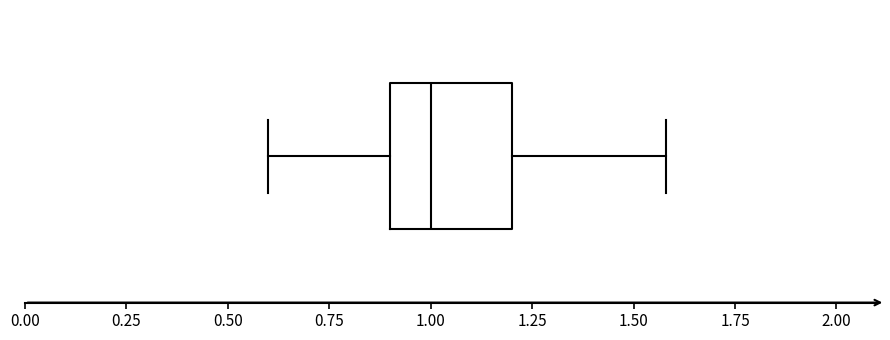

Transcribe this box plot: give where the median line is, the range the box spans, and where the two whiskers end, as read against the x-axis. The values are not printed on the chart, so give them approximately, as read against the axis.

median 1.0, box 0.9 to 1.2, whiskers 0.6 to 1.6